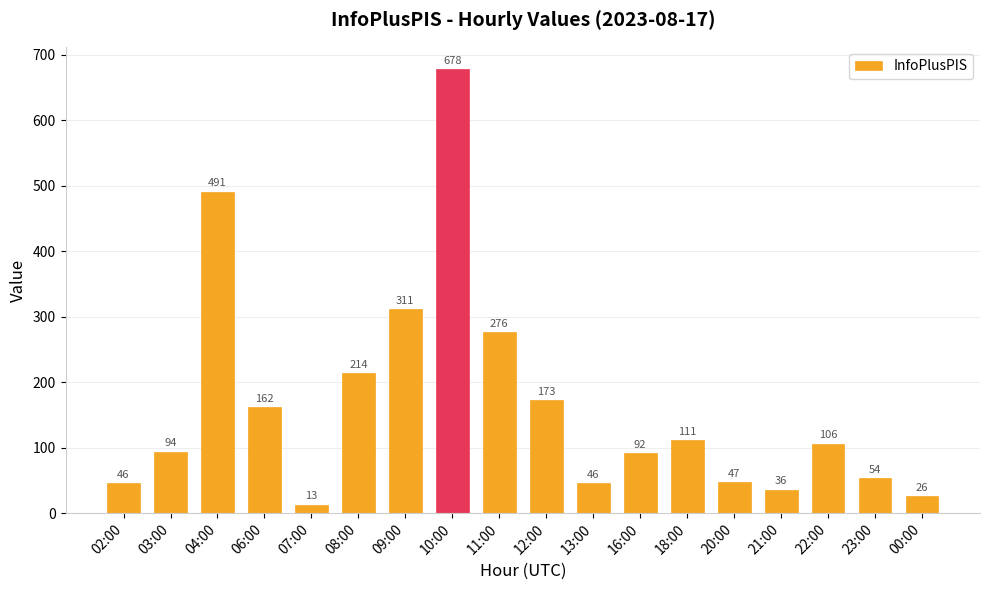

What is the value of the 12th bar from the left?

92